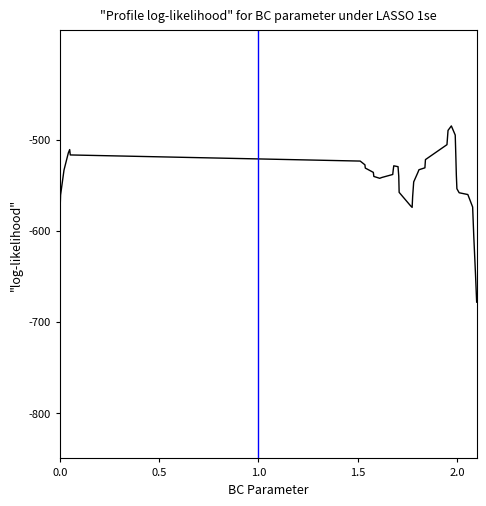

What is the smallest value displayed?

-678.4